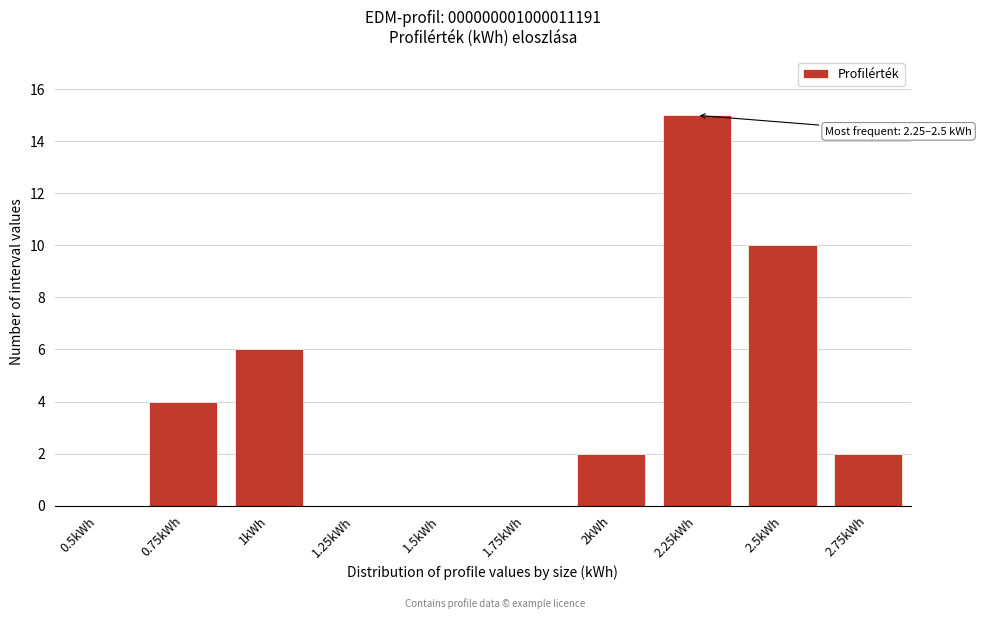

Reading left to right, list all the values displayed in this chart.

0.5kWh=0	0.75kWh=4	1kWh=6	1.25kWh=0	1.5kWh=0	1.75kWh=0	2kWh=2	2.25kWh=15	2.5kWh=10	2.75kWh=2